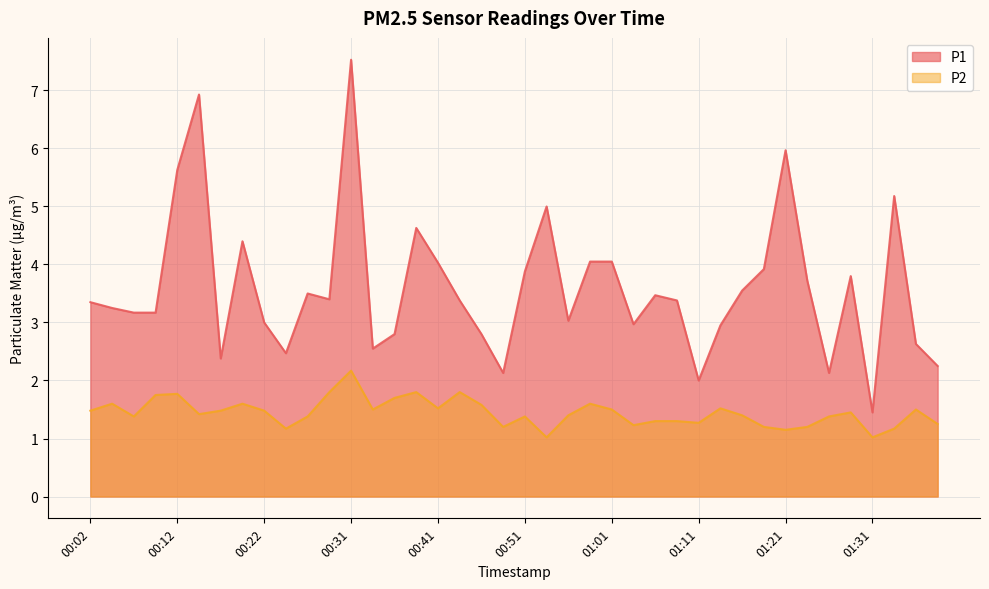

What is the maximum value for P2?

2.2